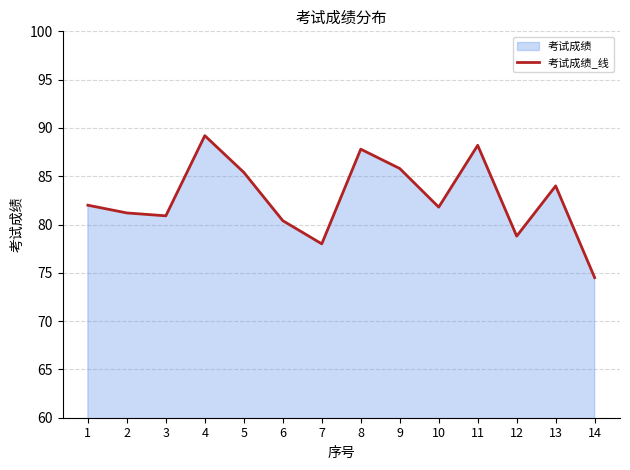

Between 2 and 13, which is larger?

13